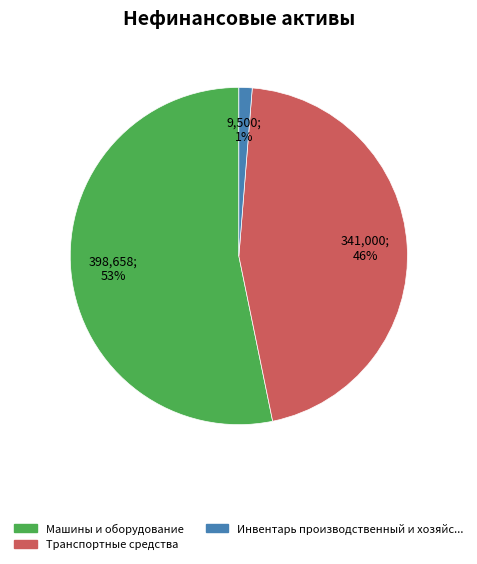

Is there any slice that represents more than half of the pie?

Yes